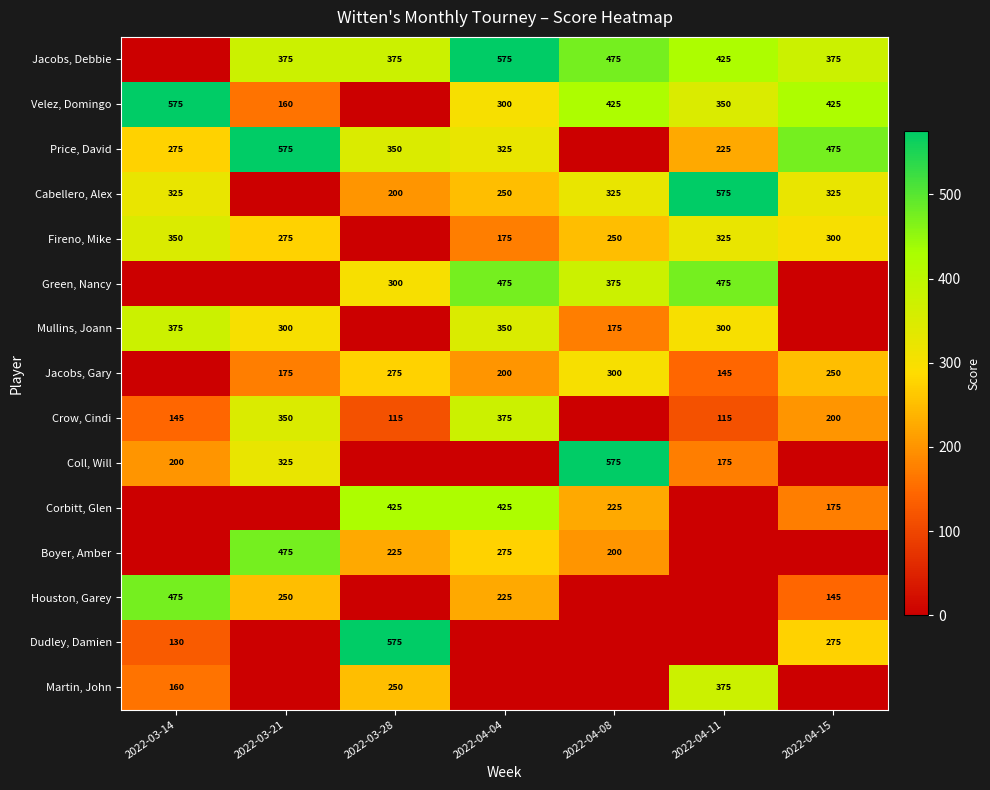

The value of Martin, John at 2022-03-14 is 209. True or false?

False